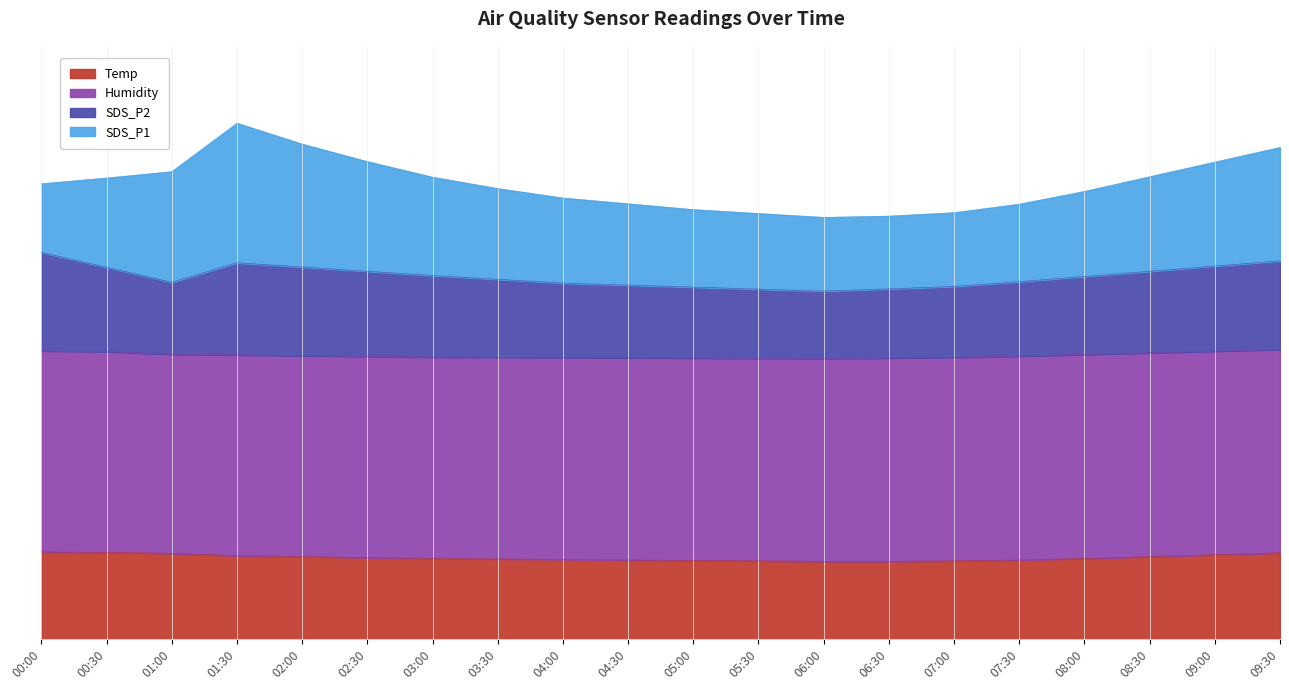

What are all the series names shown in the legend?

Temp, Humidity, SDS_P2, SDS_P1